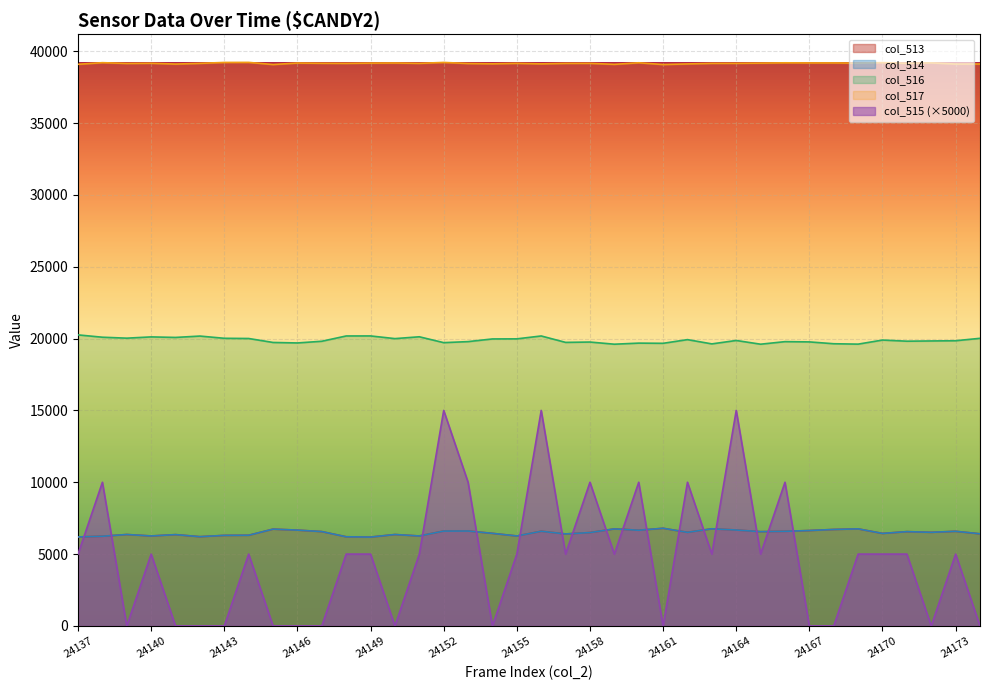

What is the approximate value of col_515 at 24153, to the nearest 50?

10000